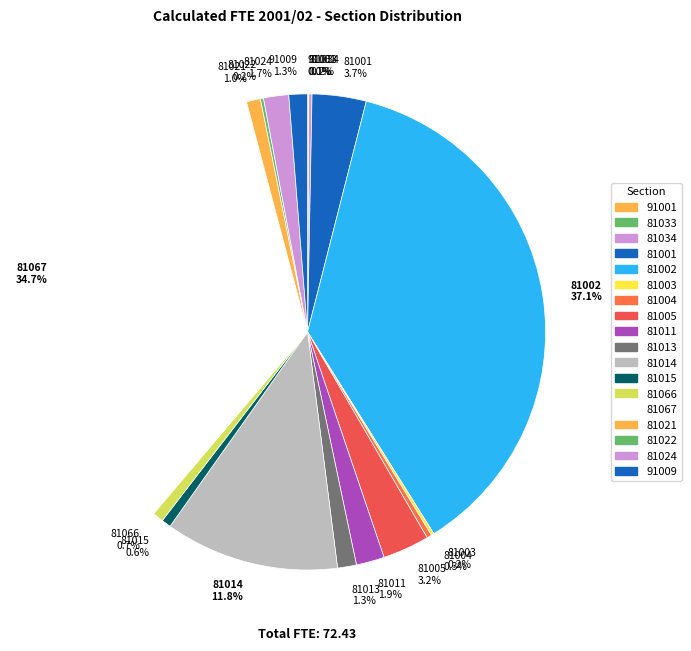

Does 81067 34.7% account for over 50% of the chart?

No